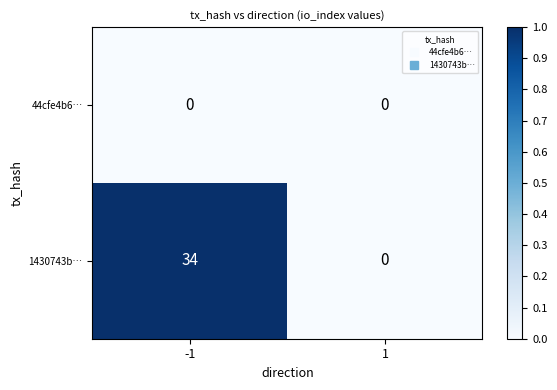

Reading left to right, transcribe all the data shown in this chart.

44cfe4b6…: -1=0	1=0
1430743b…: -1=34	1=0